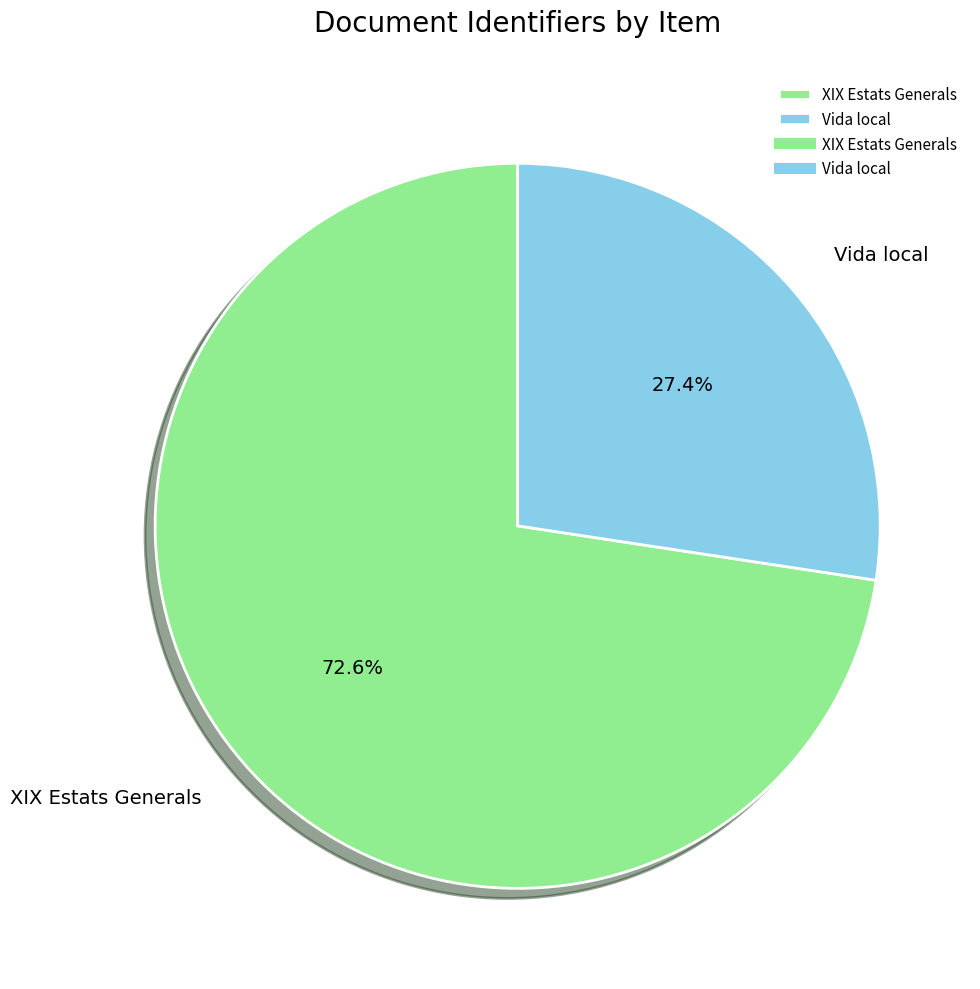

Does any single category account for the majority?

Yes